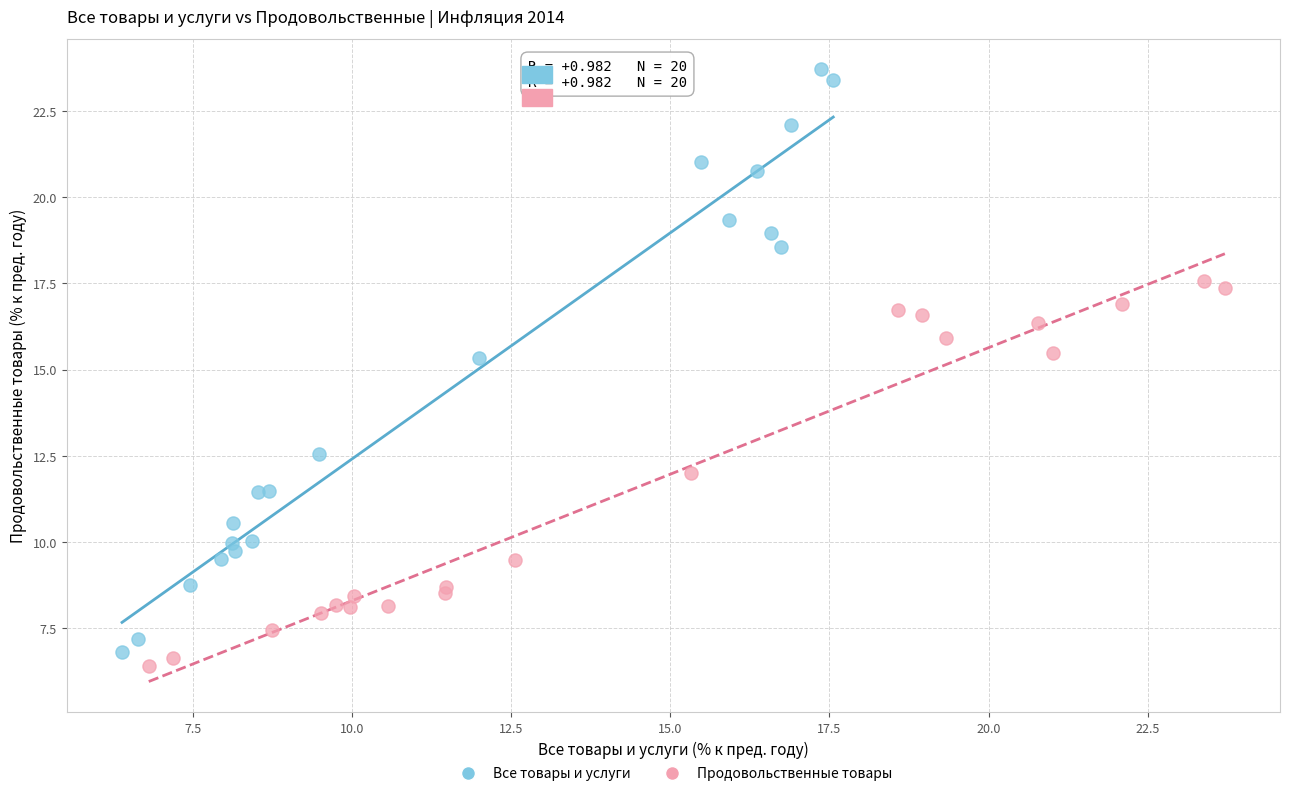

Which series has the widest spread of Y values?

Все товары и услуги